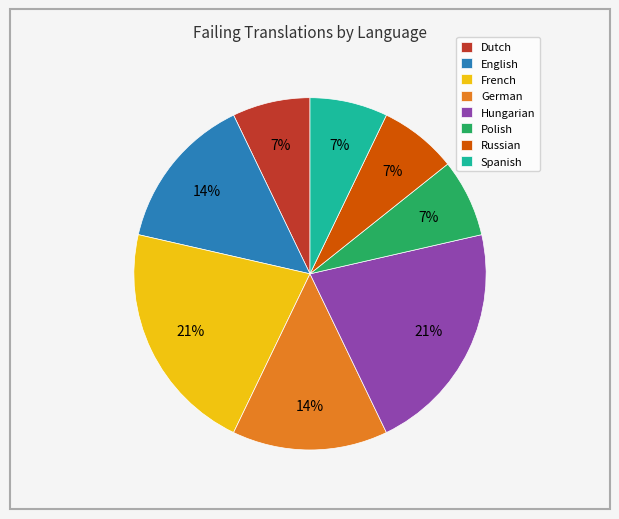

Approximately how many times larger is the value at Spanish compared to Russian?

1.0